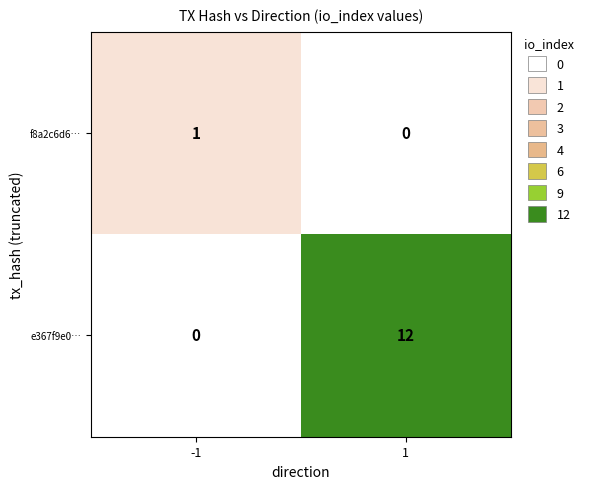

The e367f9e0… series shows 12 at 1. True or false?

True